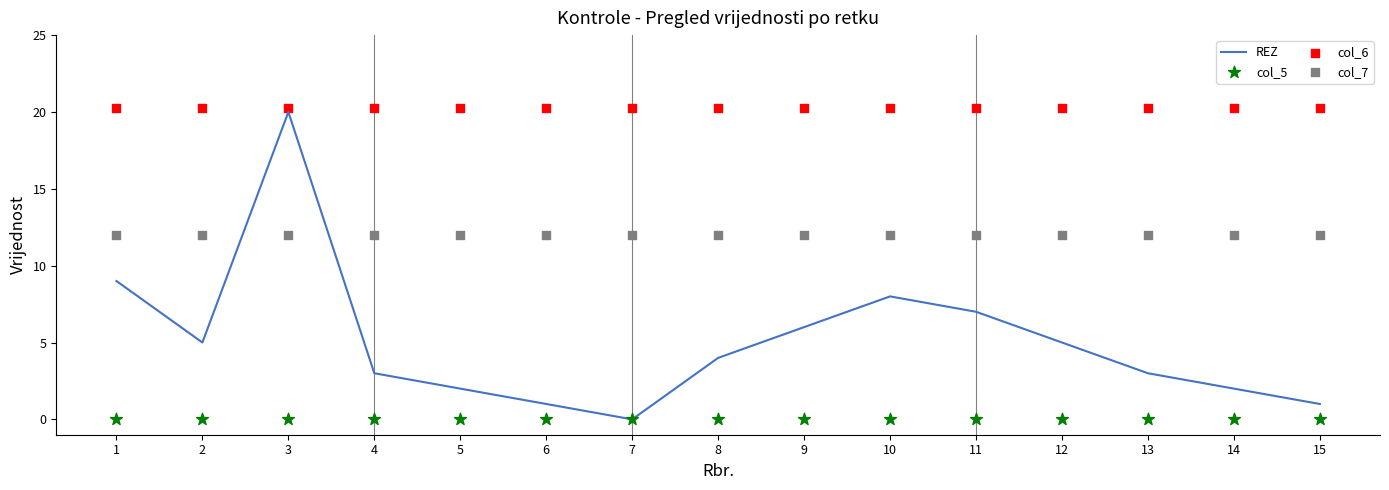

At how many categories does at least one series exceed 8?

15